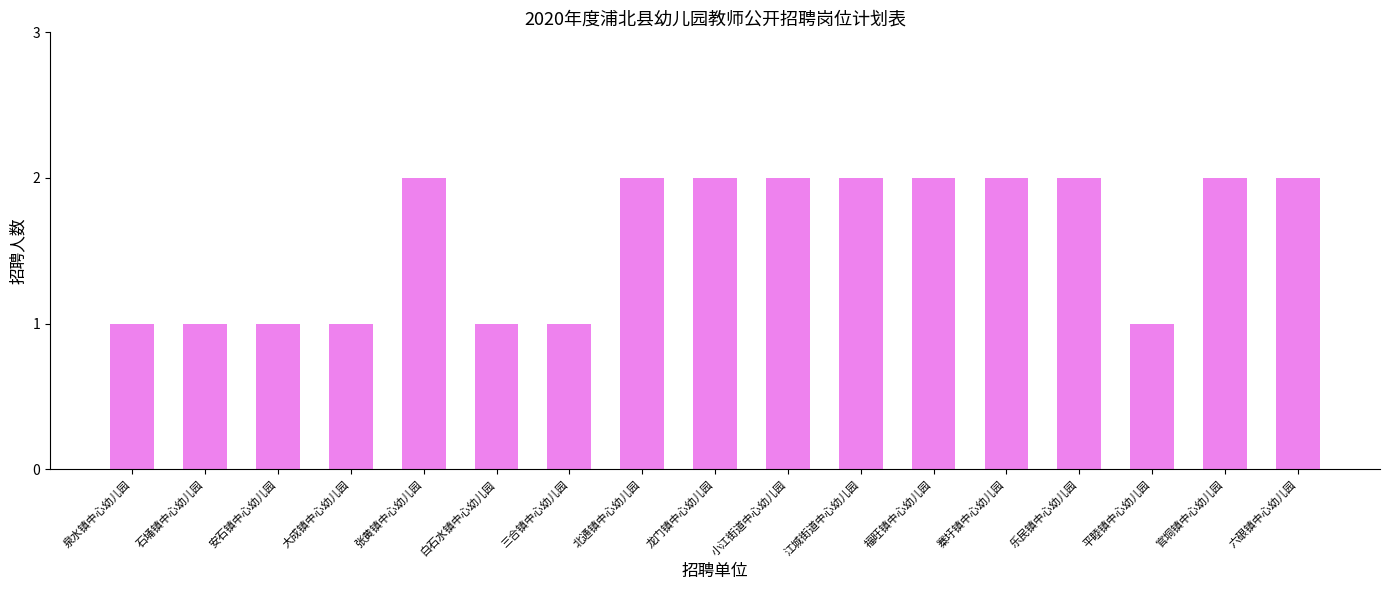

What is the maximum value shown in the chart?

2